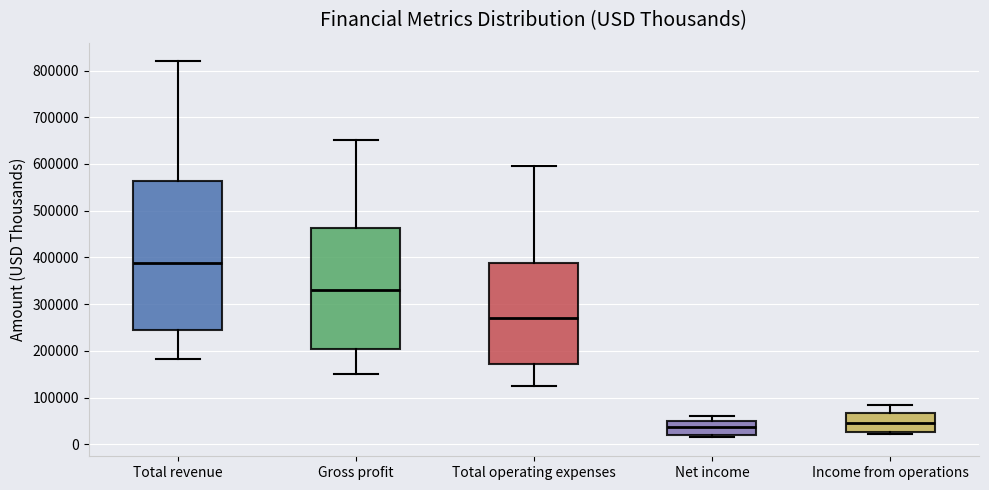

Where does the median line of the box for Net income sit on the y-axis? The values are not printed on the chart, so give them approximately, as read against the axis.

40000